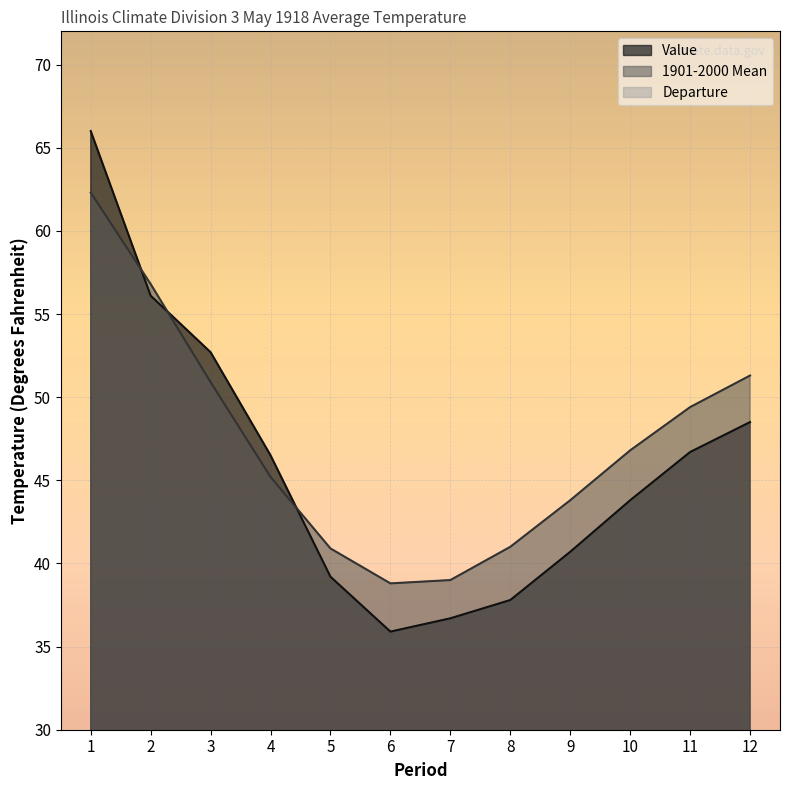

At how many categories does at least one series exceed 38?

12